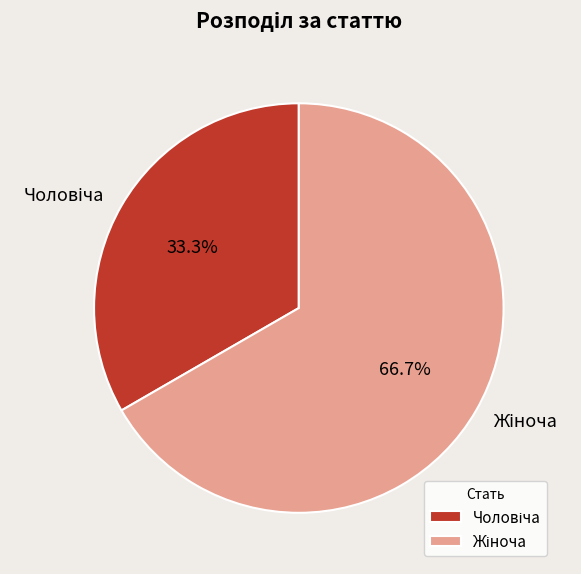

Is there any slice that represents more than half of the pie?

Yes